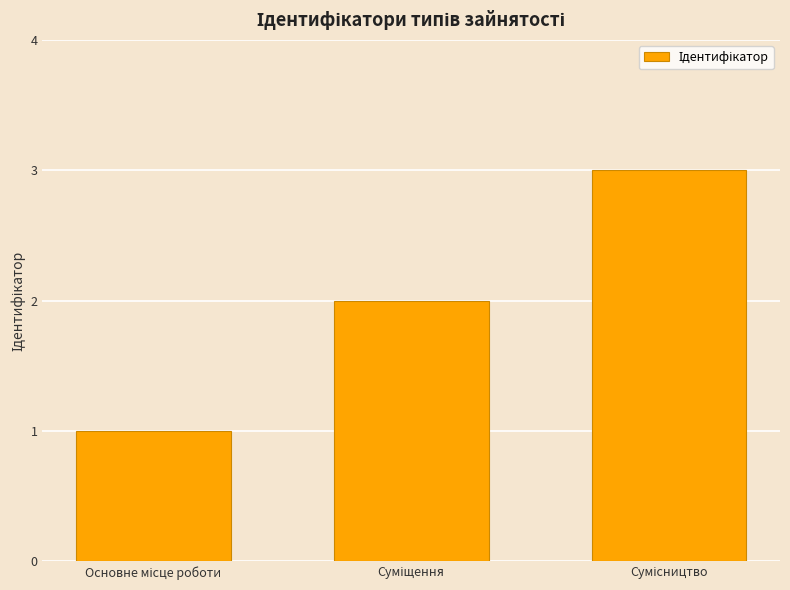

What is the smallest value displayed?

1